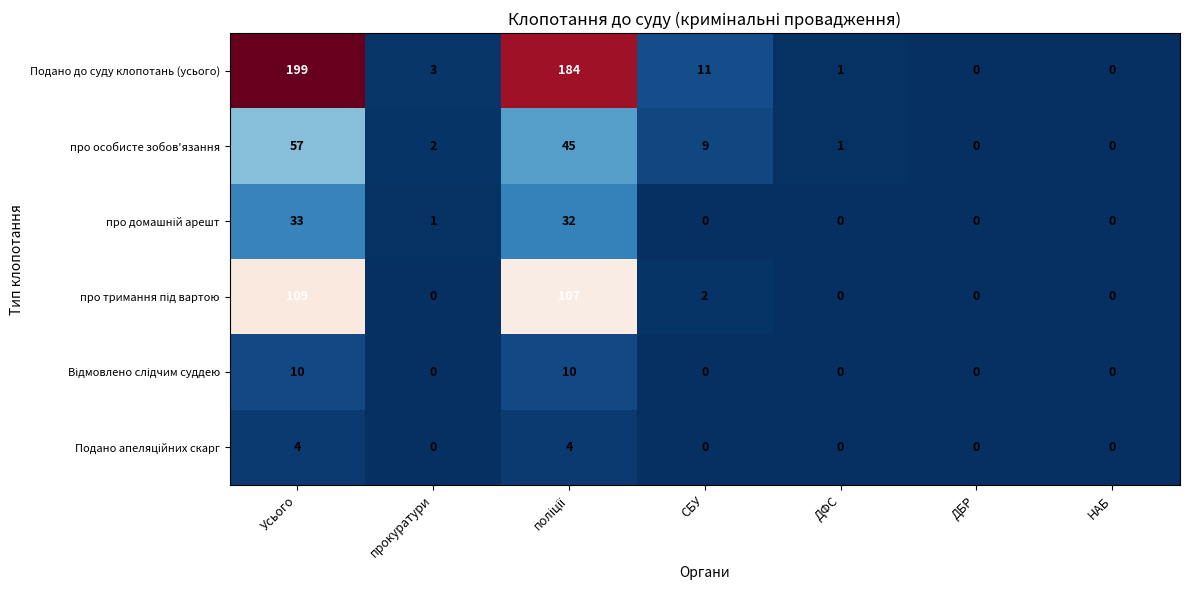

What is the sum of all про особисте зобов'язання values?

114